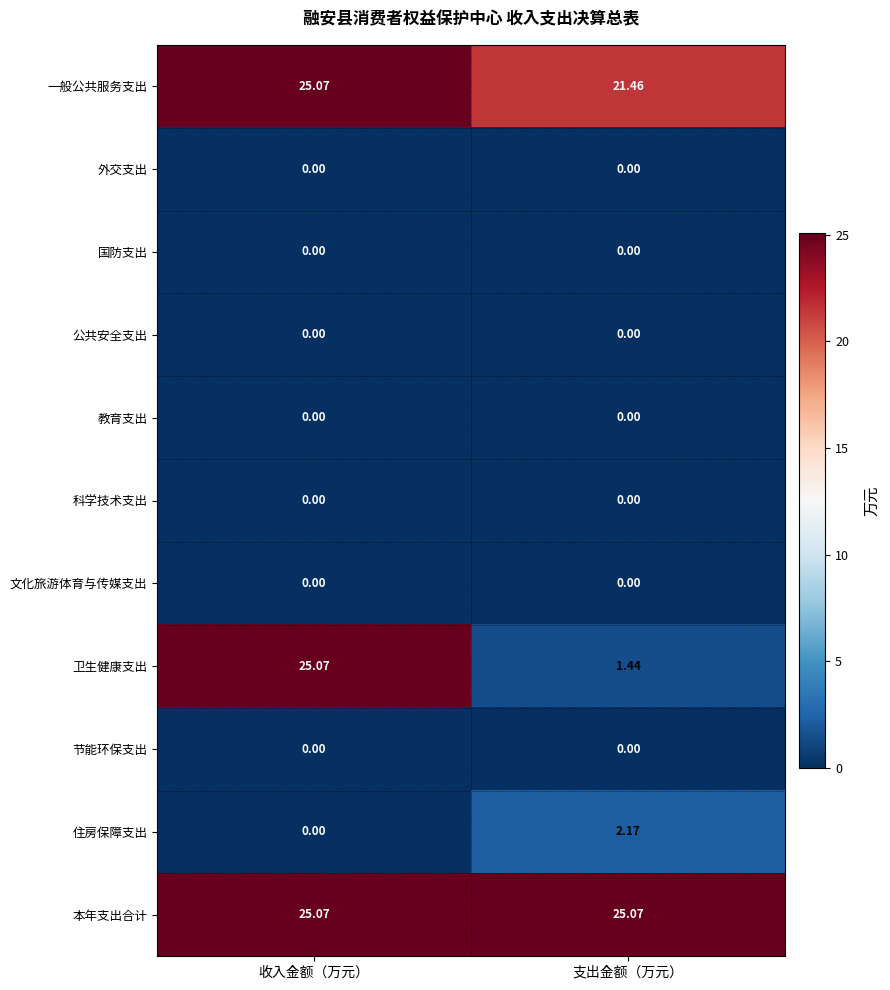

Is the value of 一般公共服务支出 at 支出金额（万元） greater than the value of 卫生健康支出 at 支出金额（万元）?

Yes